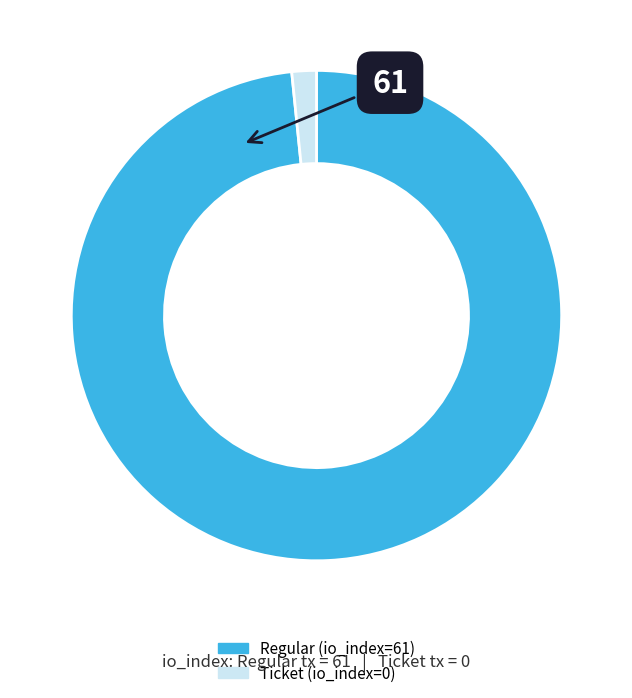

Rank the categories by value from highest to lowest.

Regular (io_index=61), Ticket (io_index=0)